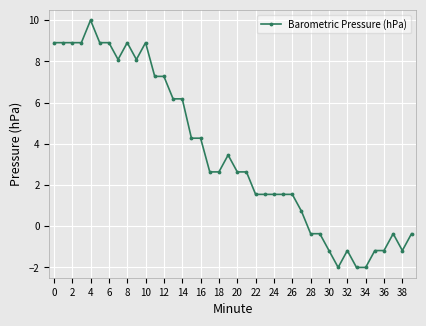

True or false: the data has more than 2 interior local peaks.

True